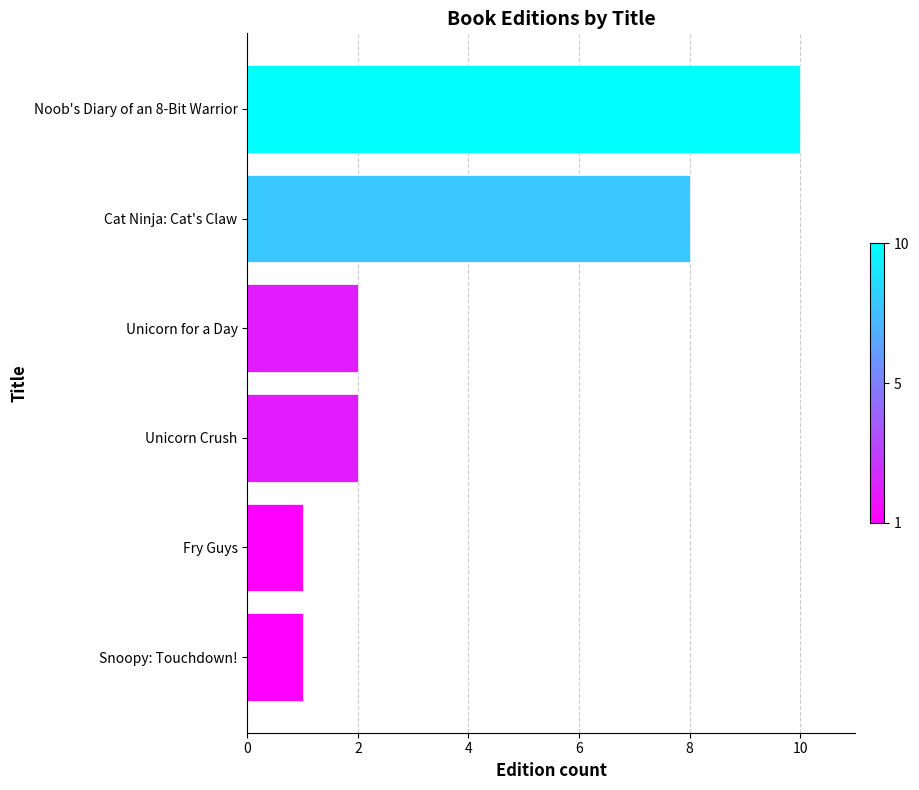

The chart shows a value of 2 at Fry Guys. True or false?

False